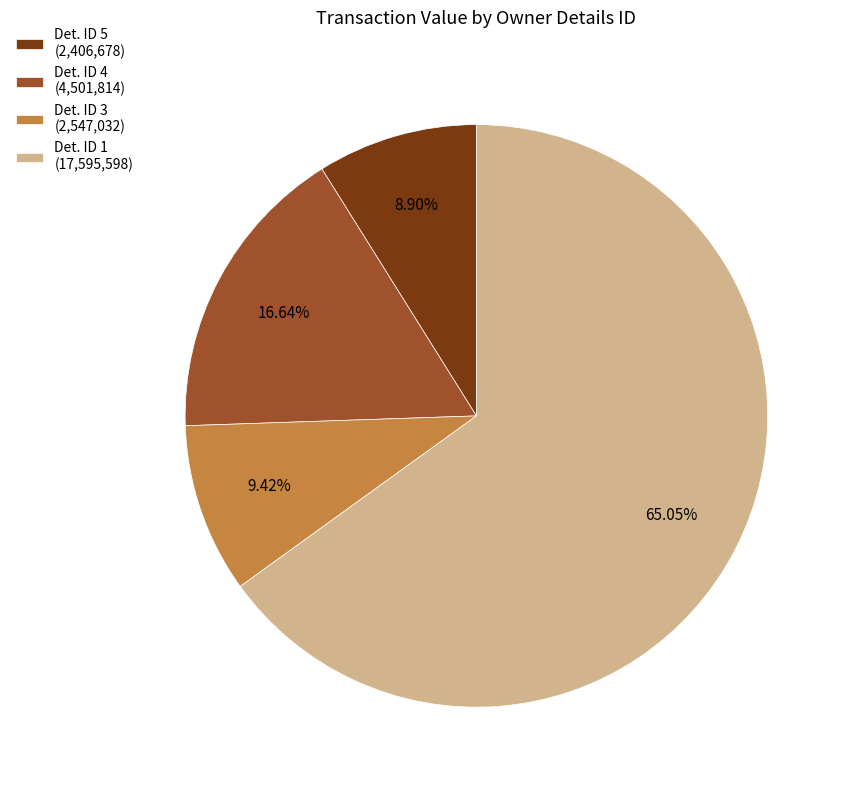

Is the sum of Det. ID 1 (17,595,598) and Det. ID 5 (2,406,678) greater than half?

Yes